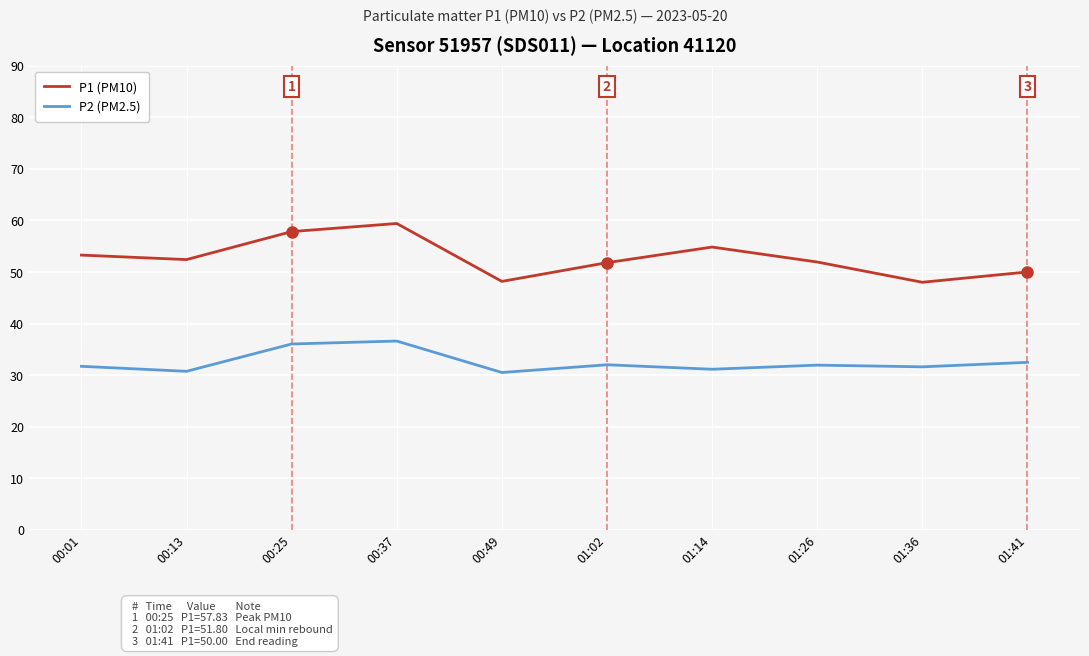

At 00:01, list the series in order from smallest to largest.

P2 (PM2.5), P1 (PM10)